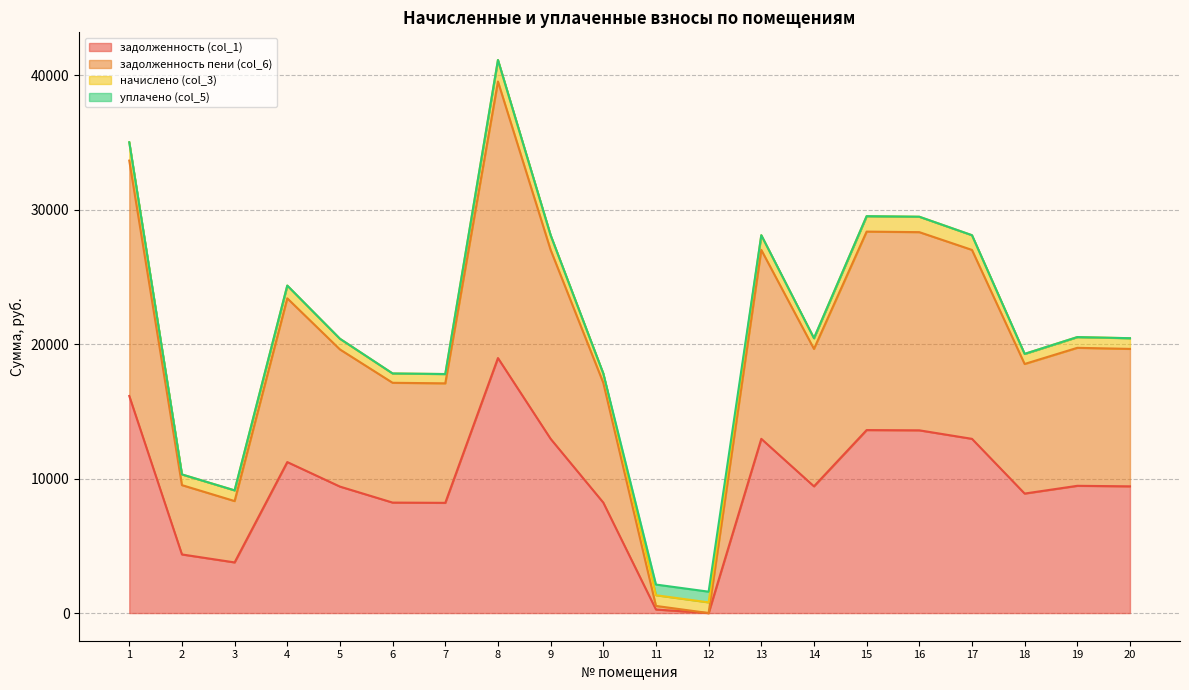

True or false: задолженность пени (col_6) and задолженность (col_1) intersect in this chart.

False